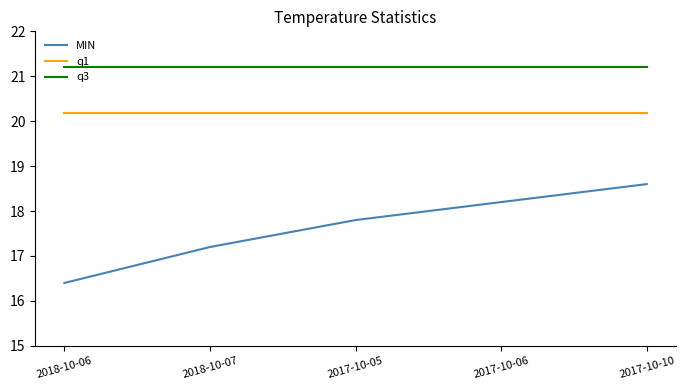

What position from the right is 2017-10-10?

1